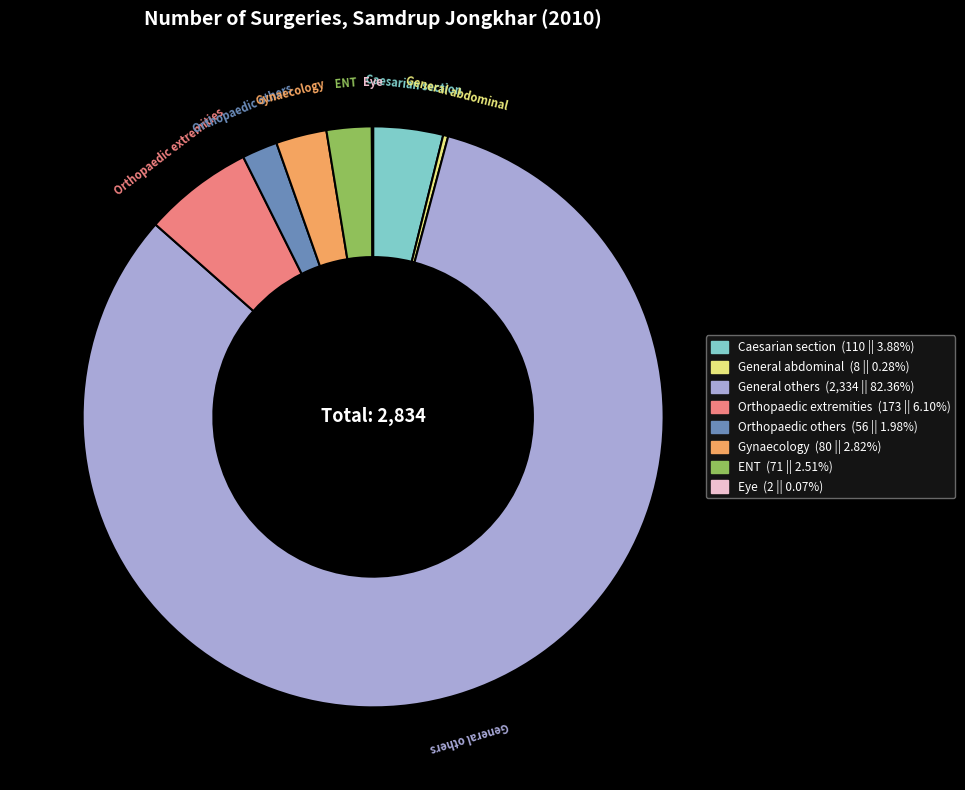

Is there any slice that represents more than half of the pie?

Yes